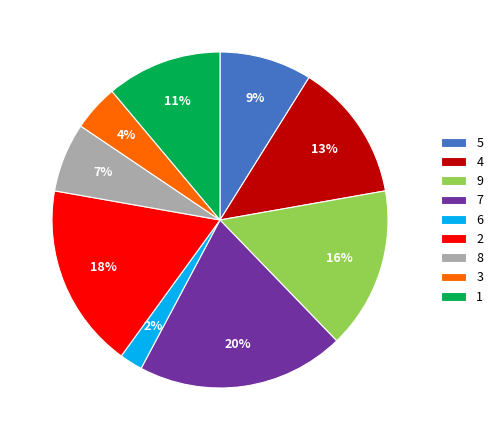

Is it true that 4 is 25% of the pie?

False